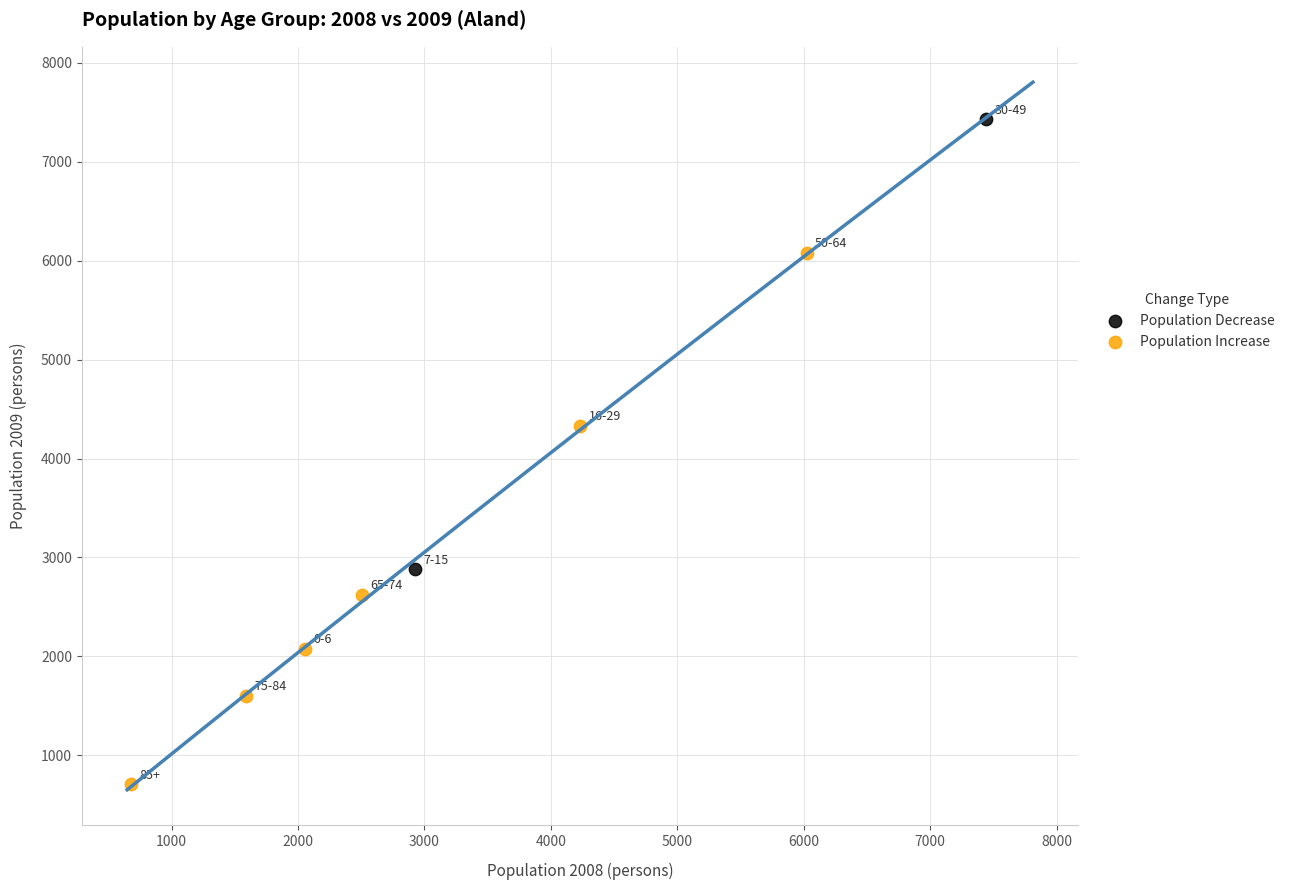

What are all the series names shown in the legend?

Population Decrease, Population Increase